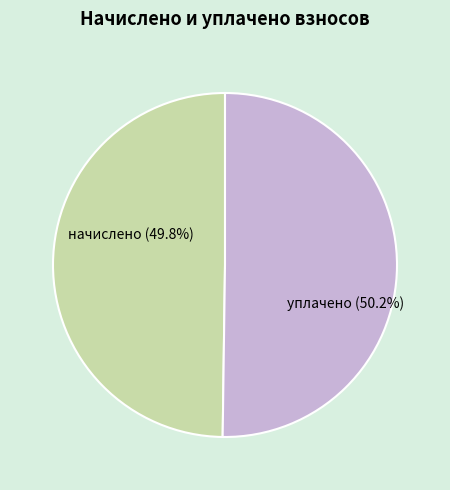

What percentage do начислено and уплачено together represent?

100.0%